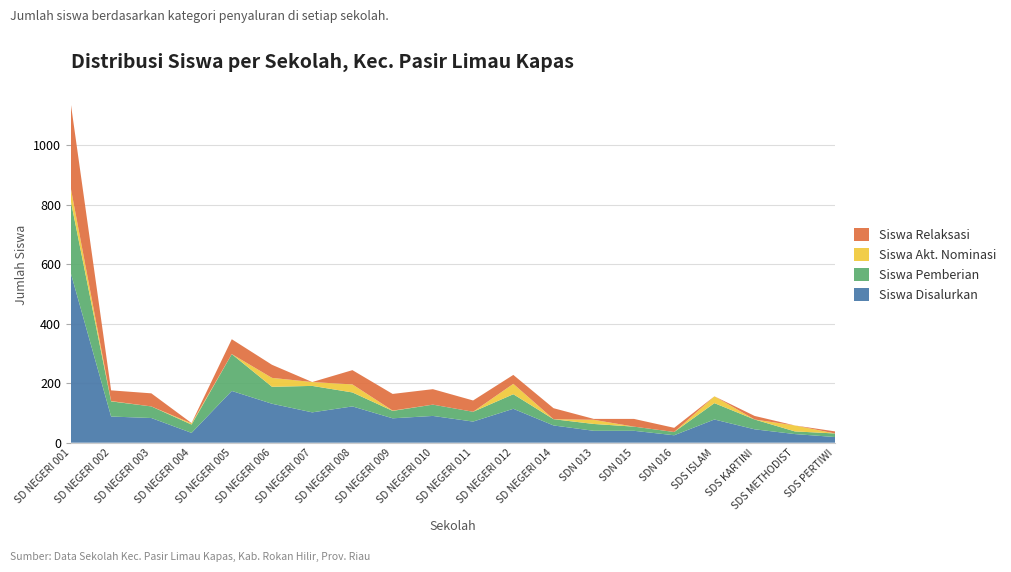

Reading left to right, extract all data points from this chart.

Siswa Disalurkan: SD NEGERI 001=569	SD NEGERI 002=88	SD NEGERI 003=83	SD NEGERI 004=33	SD NEGERI 005=174	SD NEGERI 006=131	SD NEGERI 007=102	SD NEGERI 008=122	SD NEGERI 009=82	SD NEGERI 010=90	SD NEGERI 011=71	SD NEGERI 012=114	SD NEGERI 014=58	SDN 013=40	SDN 015=40	SDN 016=25	SDS ISLAM=78	SDS KARTINI=45	SDS METHODIST=29	SDS PERTIWI=19
Siswa Pemberian: SD NEGERI 001=242	SD NEGERI 002=51	SD NEGERI 003=39	SD NEGERI 004=28	SD NEGERI 005=124	SD NEGERI 006=57	SD NEGERI 007=89	SD NEGERI 008=47	SD NEGERI 009=25	SD NEGERI 010=38	SD NEGERI 011=33	SD NEGERI 012=49	SD NEGERI 014=21	SDN 013=23	SDN 015=14	SDN 016=11	SDS ISLAM=55	SDS KARTINI=33	SDS METHODIST=9	SDS PERTIWI=12
Siswa Akt. Nominasi: SD NEGERI 001=43	SD NEGERI 002=1	SD NEGERI 003=0	SD NEGERI 004=4	SD NEGERI 005=0	SD NEGERI 006=30	SD NEGERI 007=13	SD NEGERI 008=27	SD NEGERI 009=1	SD NEGERI 010=0	SD NEGERI 011=0	SD NEGERI 012=35	SD NEGERI 014=0	SDN 013=14	SDN 015=0	SDN 016=0	SDS ISLAM=23	SDS KARTINI=0	SDS METHODIST=20	SDS PERTIWI=0
Siswa Relaksasi: SD NEGERI 001=284	SD NEGERI 002=36	SD NEGERI 003=44	SD NEGERI 004=1	SD NEGERI 005=50	SD NEGERI 006=44	SD NEGERI 007=0	SD NEGERI 008=48	SD NEGERI 009=56	SD NEGERI 010=52	SD NEGERI 011=38	SD NEGERI 012=30	SD NEGERI 014=37	SDN 013=3	SDN 015=26	SDN 016=14	SDS ISLAM=0	SDS KARTINI=12	SDS METHODIST=0	SDS PERTIWI=7